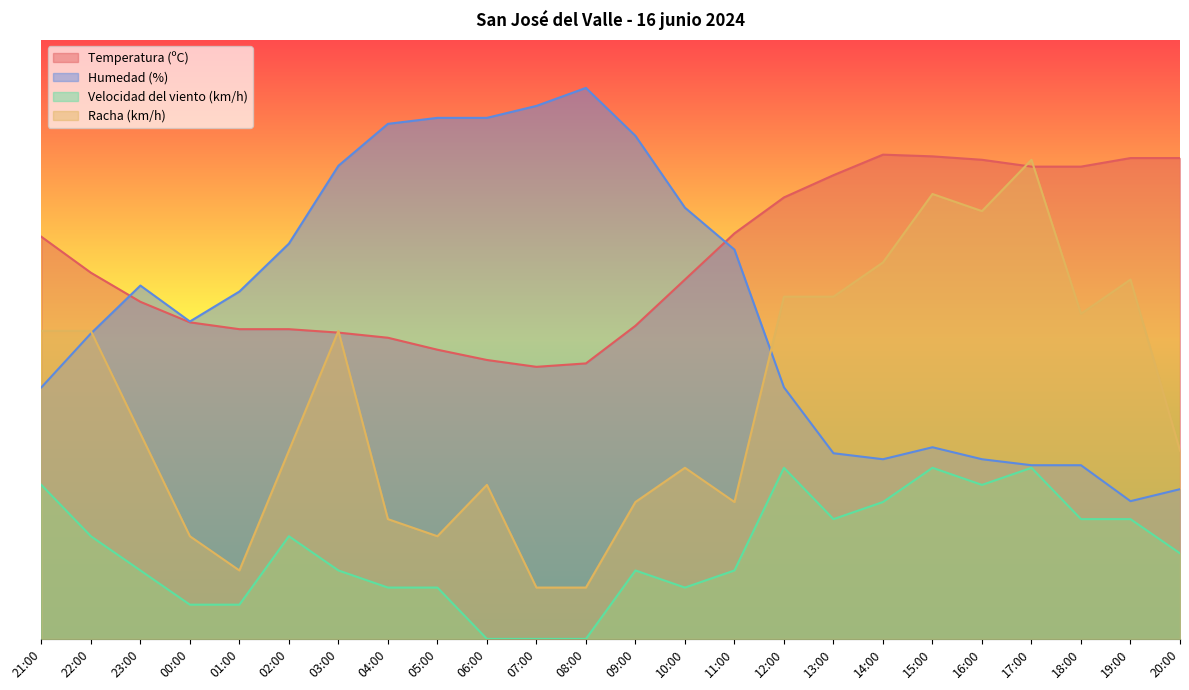

Between 19:00 and 14:00, which is larger?

14:00